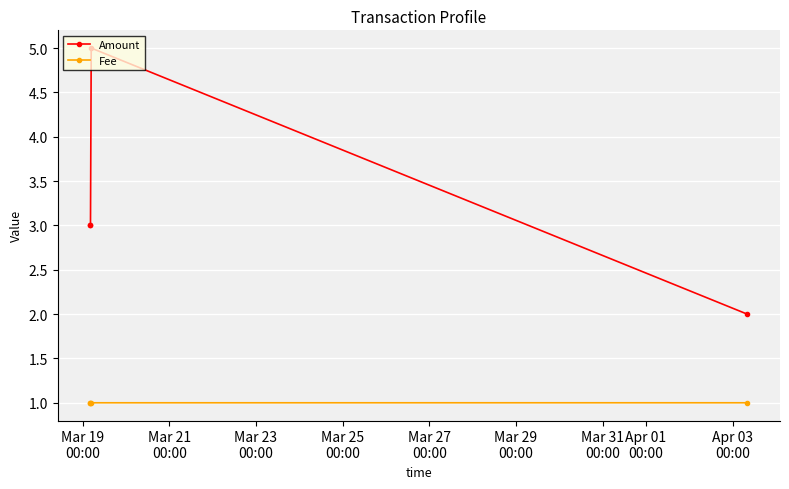

Reading left to right, what are all the values shown in this chart?

Amount: 3.0	3.0	5.0	2.0
Fee: 1.0	1.0	1.0	1.0